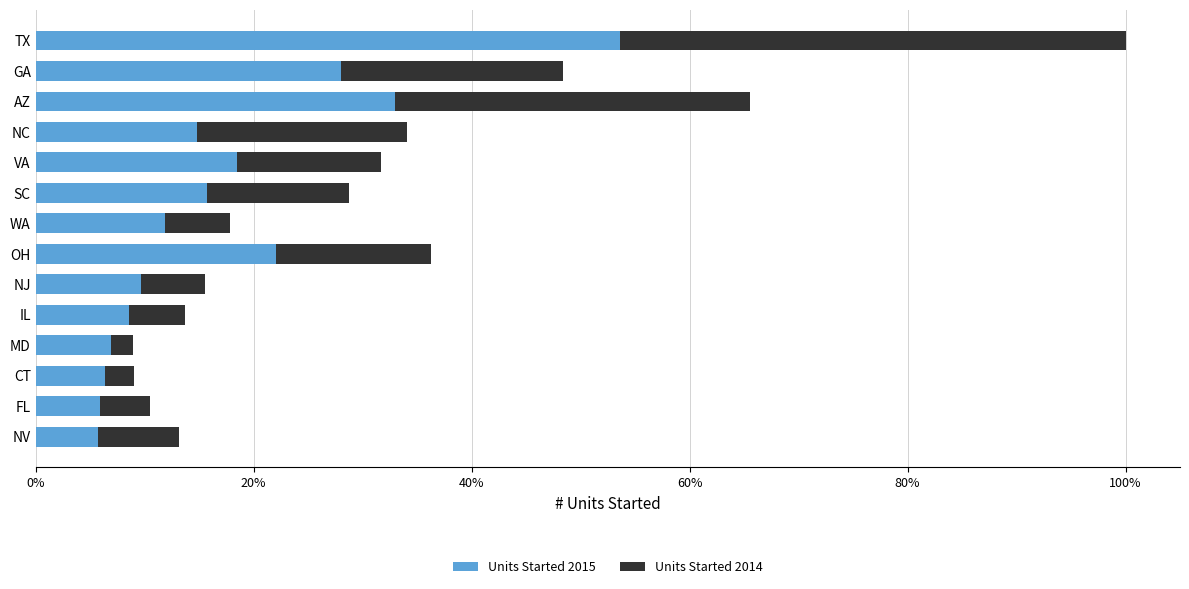

What are all the series names shown in the legend?

Units Started 2015, Units Started 2014